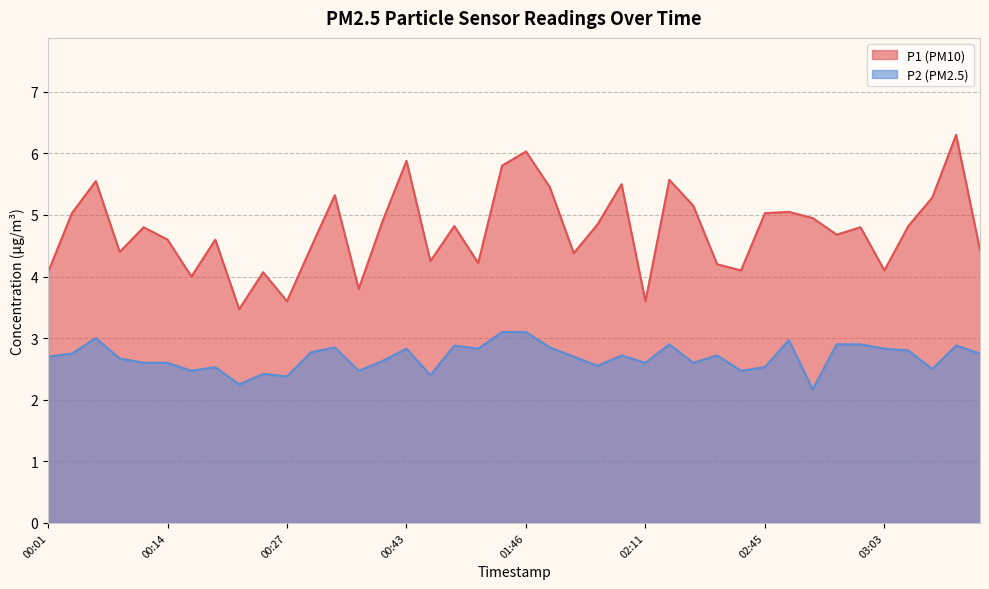

What is the difference between the maximum and minimum values in the P2 series?

0.9